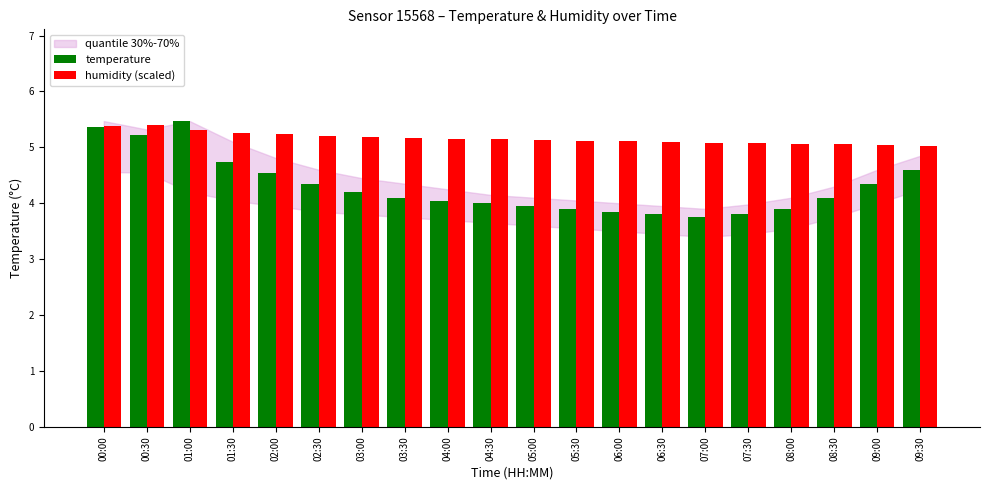

What is the difference between the maximum and minimum values in the temperature series?

1.7